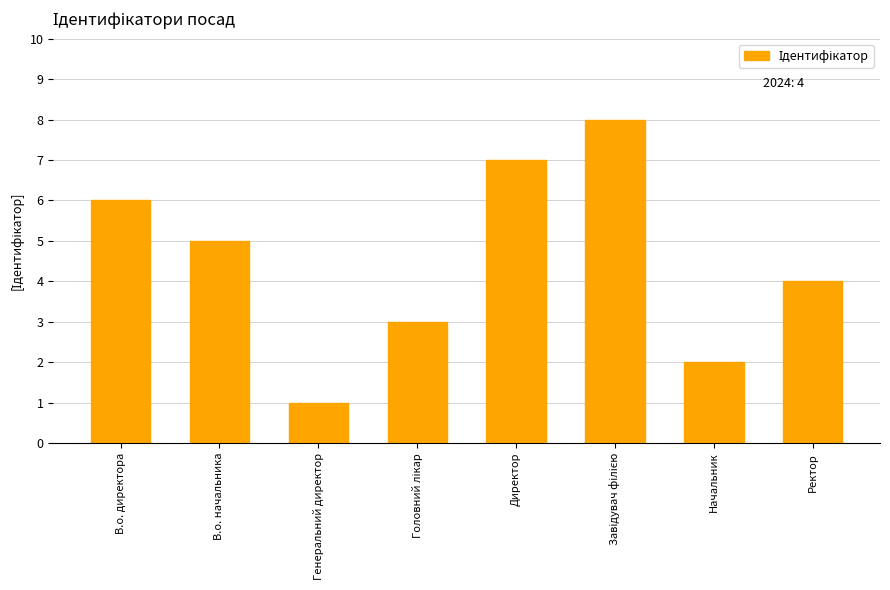

Where does the data first go above 5?

В.о. директора